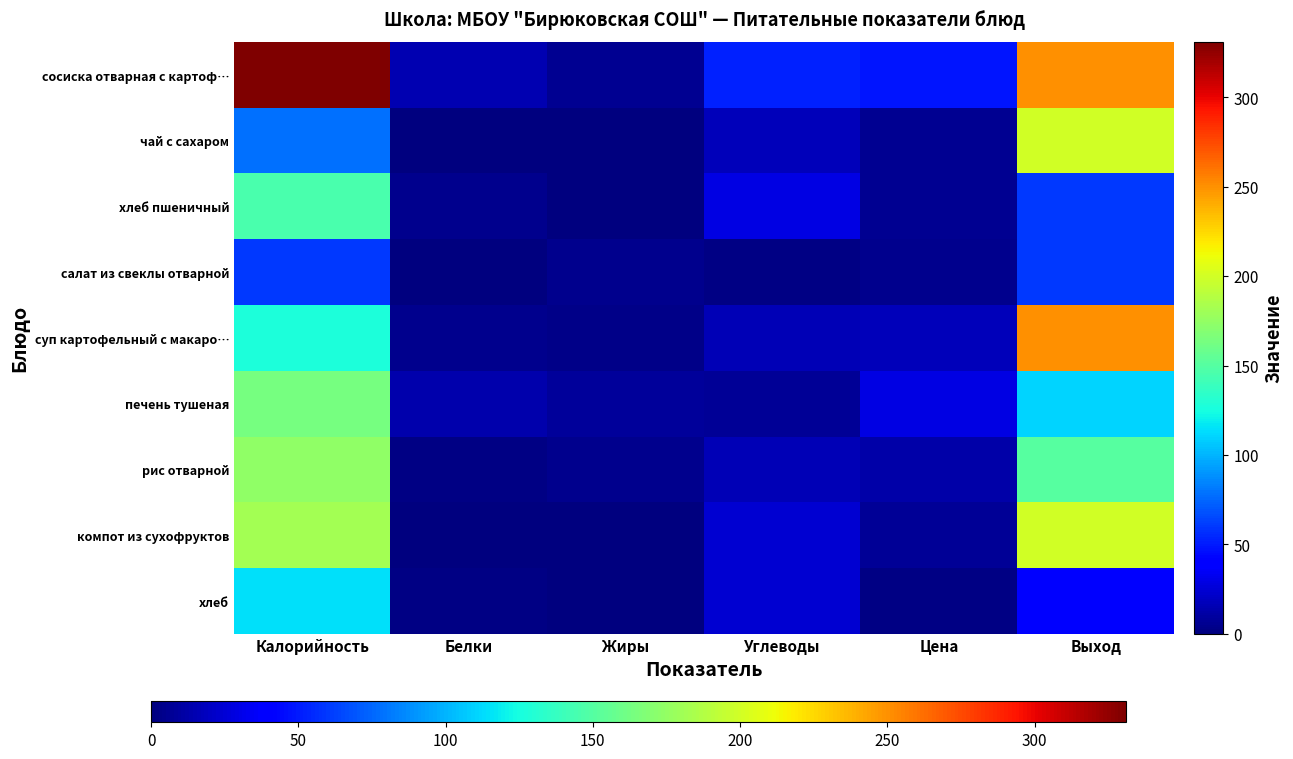

What is the total value across all series at Калорийность?

1376.2